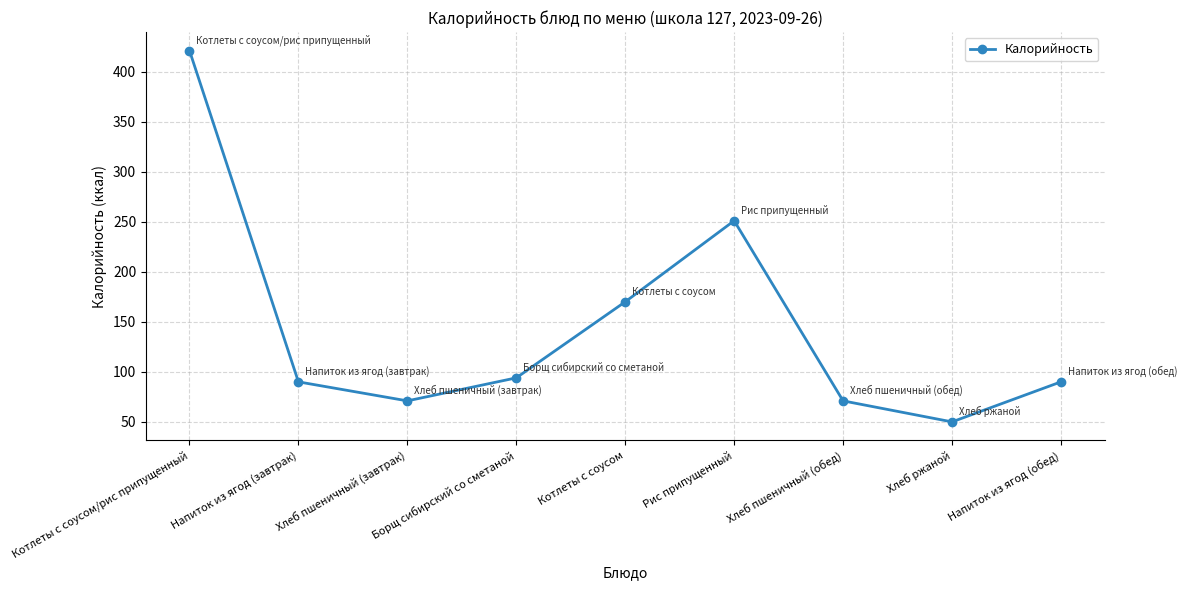

How many lines are shown in the chart?

1